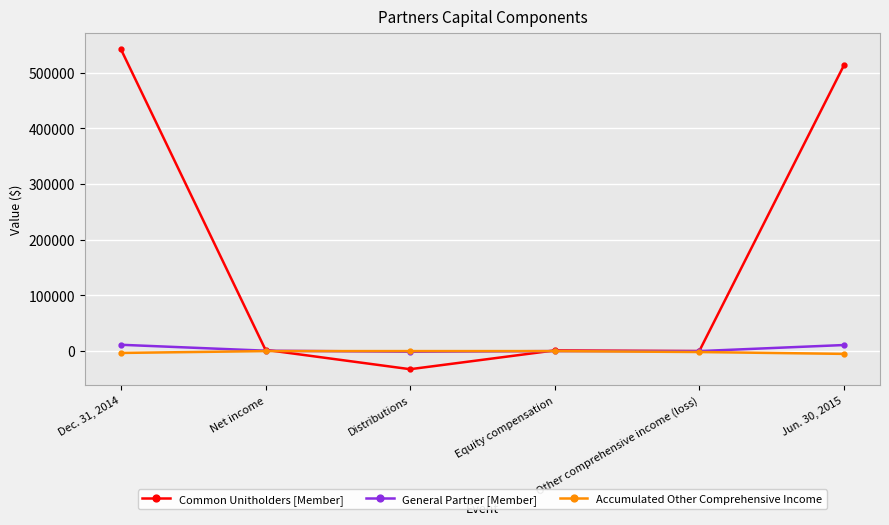

Which series has the widest spread of values?

Common Unitholders [Member]